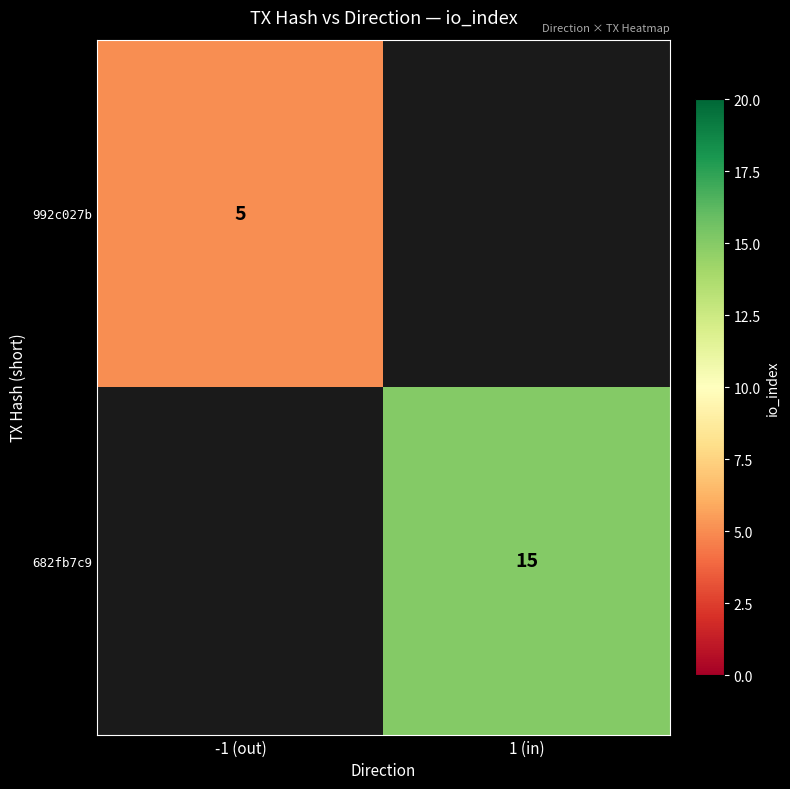

The value of 992c027b at -1 (out) is 8.4. True or false?

False